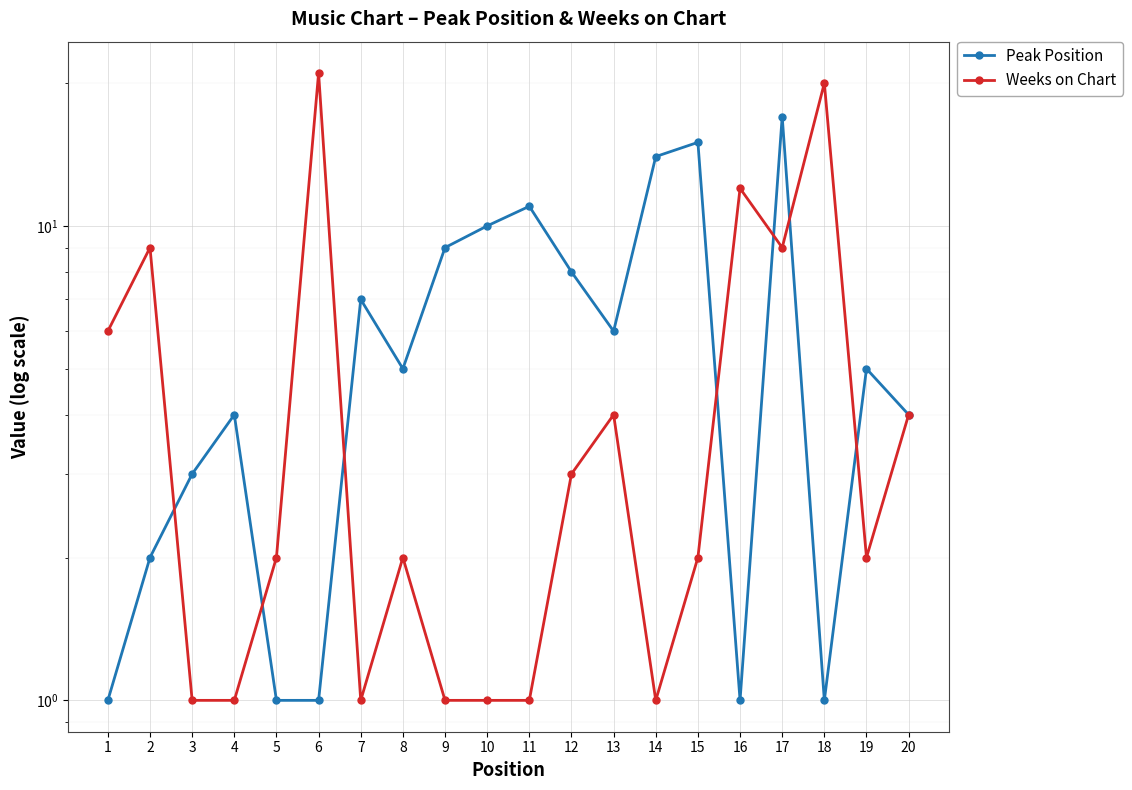

How many series are shown in this chart?

2